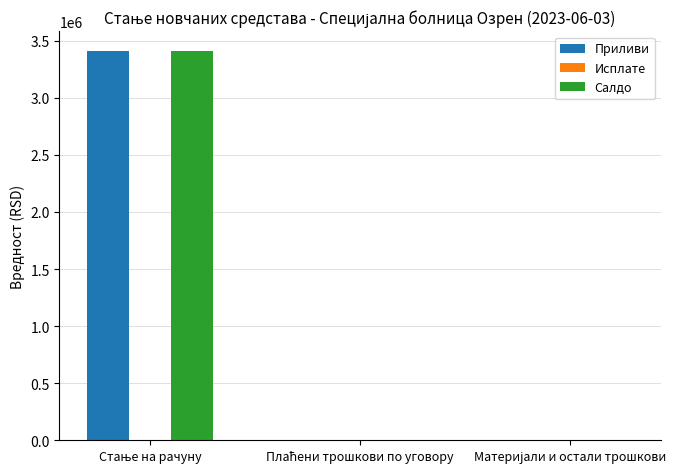

List the series in order of their peak value, highest first.

Приливи, Салдо, Исплате